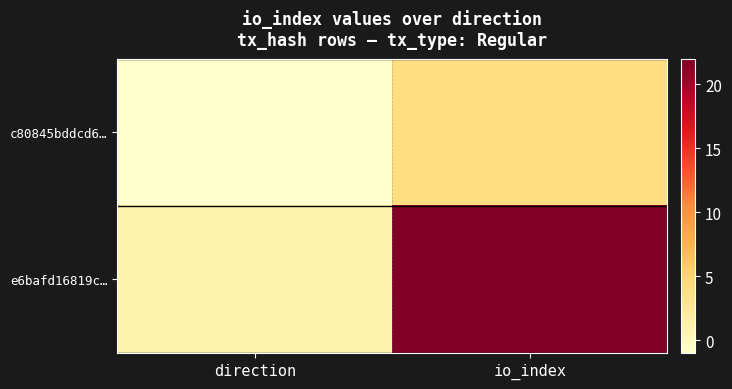

What is the total value across all series at io_index?

26